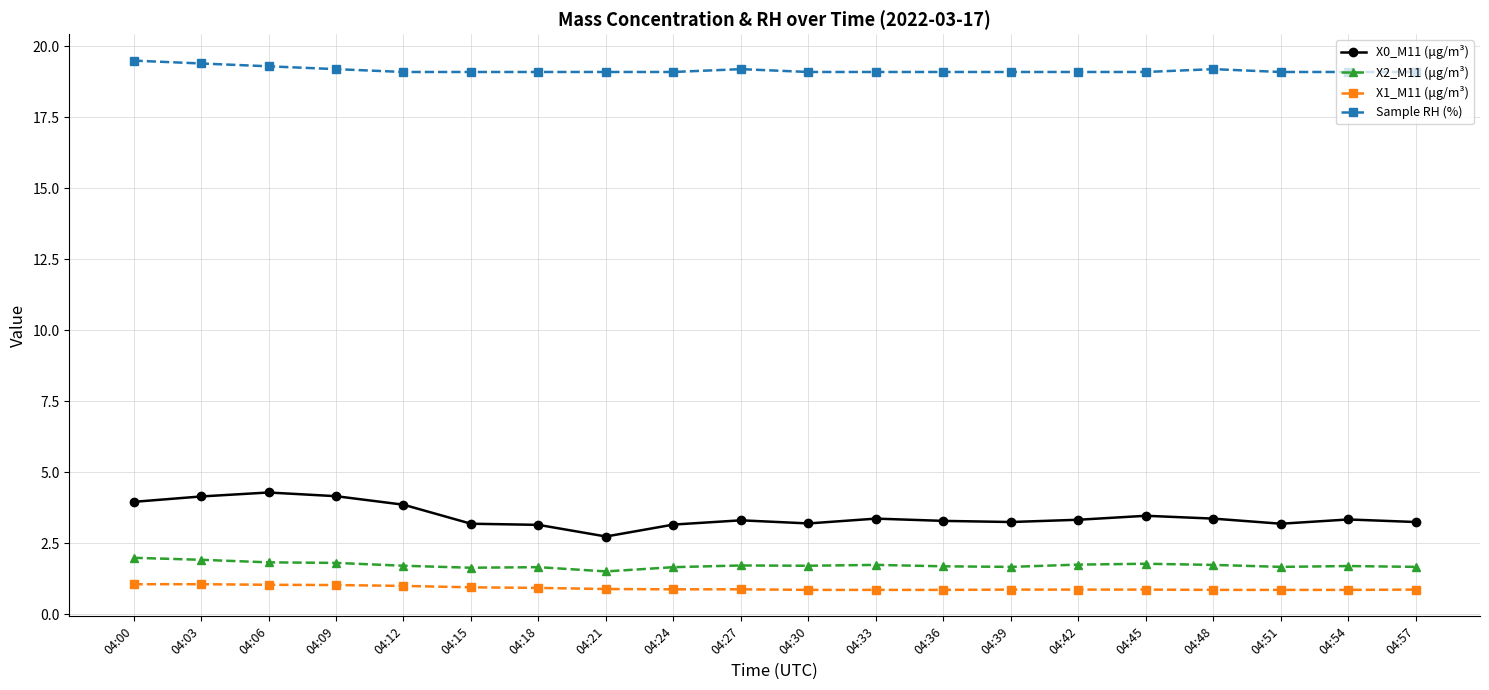

Count the Sample RH (%) values in the range 19 to 20.

20